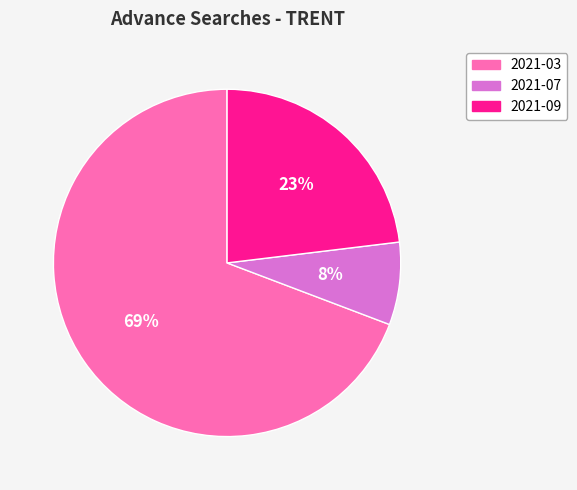

Approximately how many times larger is the value at 2021-07 compared to 2021-03?

0.1